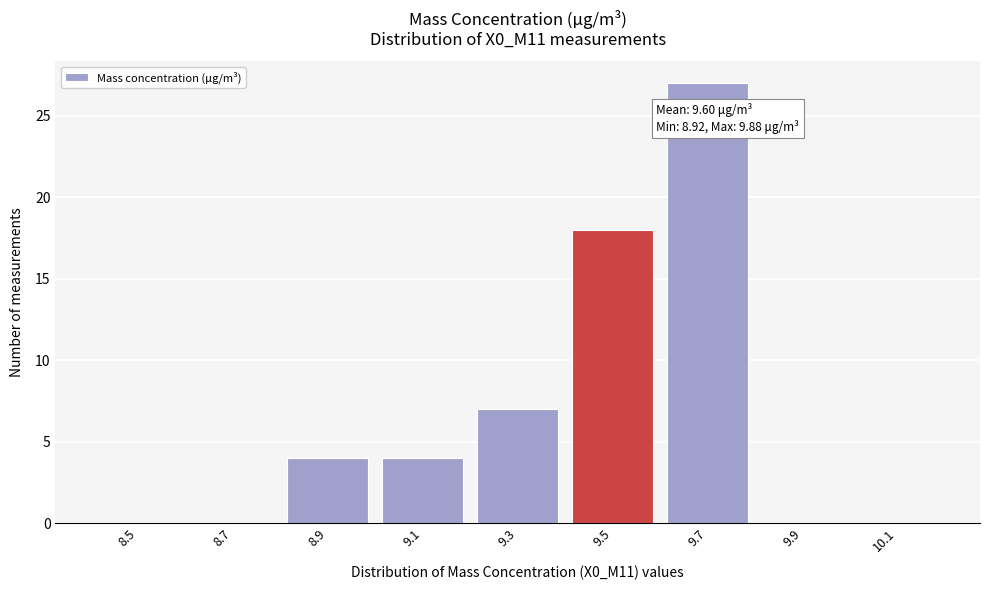

Reading left to right, transcribe all the data shown in this chart.

8.5=0	8.7=0	8.9=4	9.1=4	9.3=7	9.5=18	9.7=27	9.9=0	10.1=0